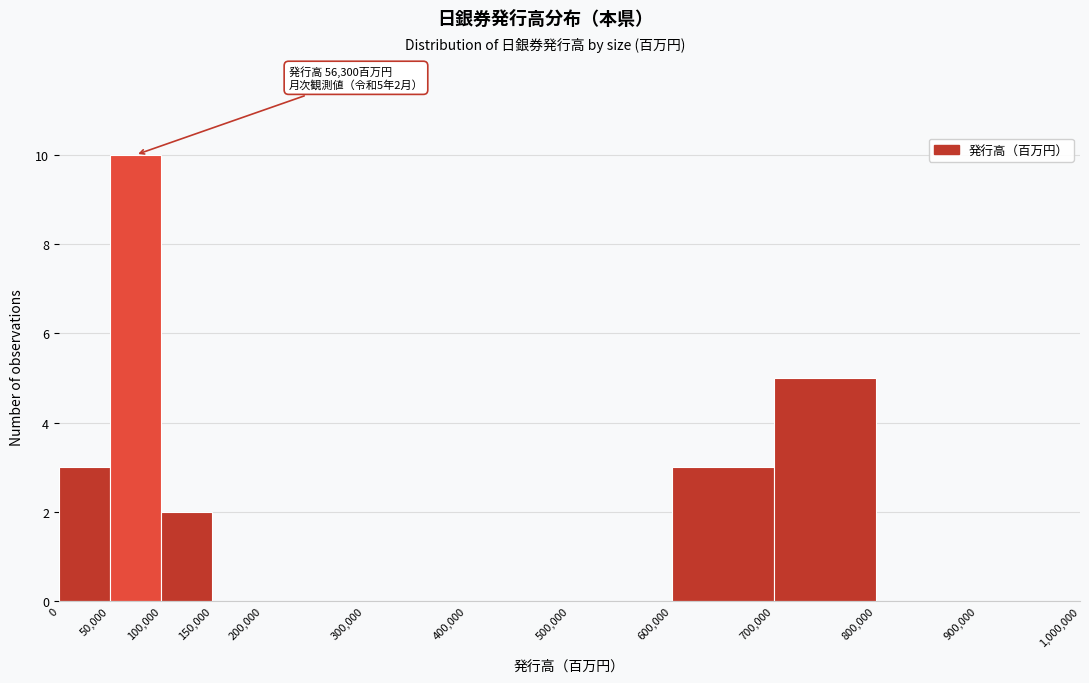

Which range on the x-axis has the tallest bar?

50,000 to 100,000